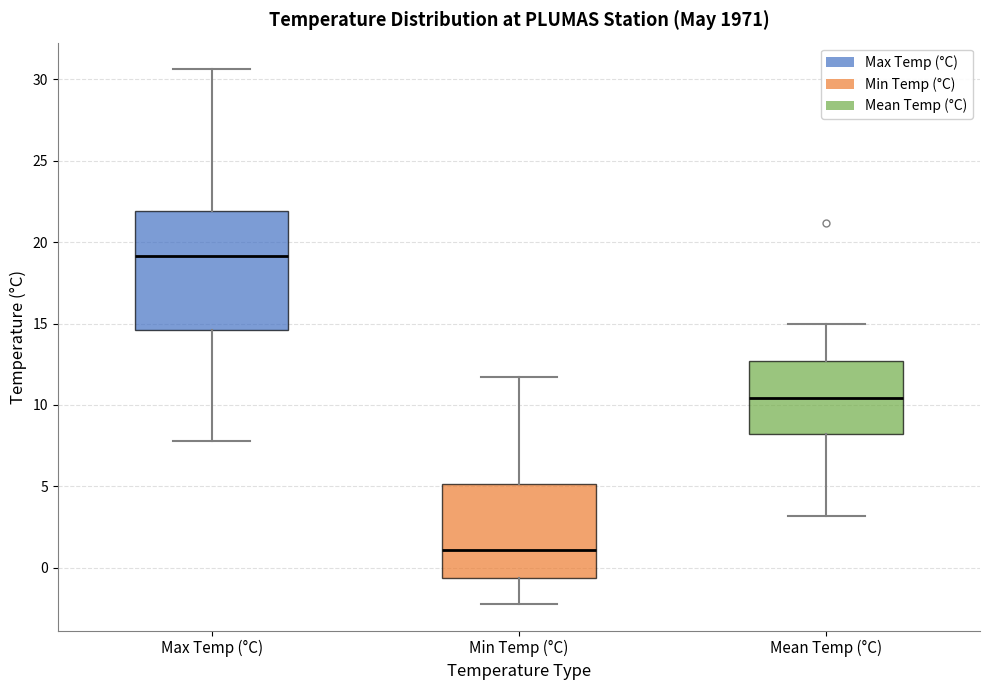

Comparing the boxes themselves (not the whiskers), which one is the tallest?

Max Temp (°C)